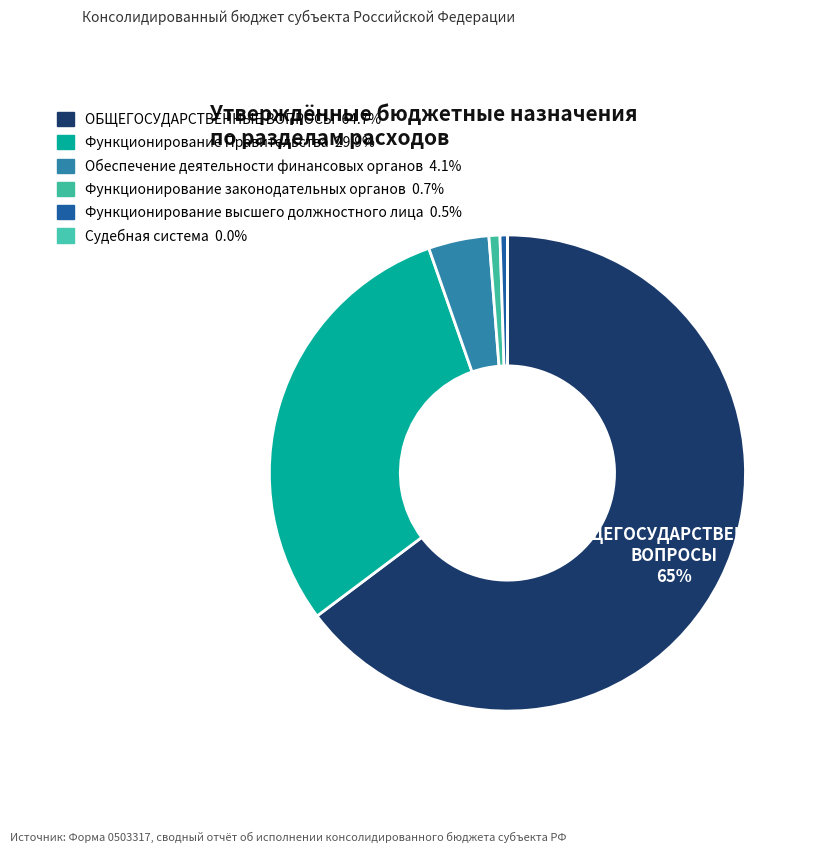

Which category has the biggest portion of the pie?

ОБЩЕГОСУДАРСТВЕННЫЕ ВОПРОСЫ